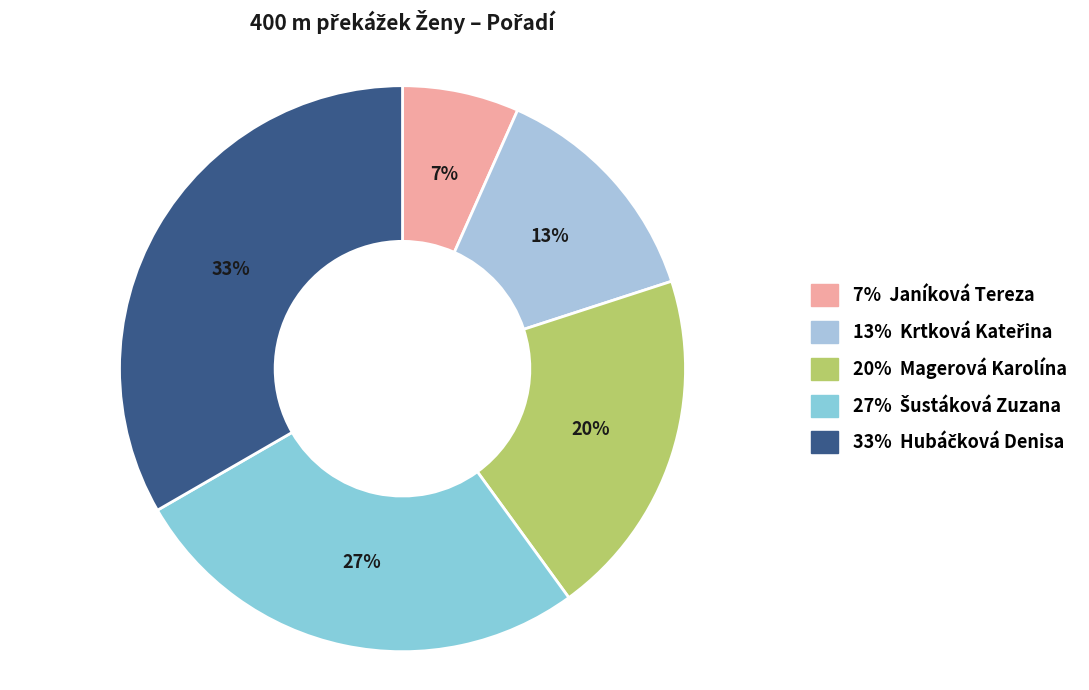

How many segments does this pie chart have?

5